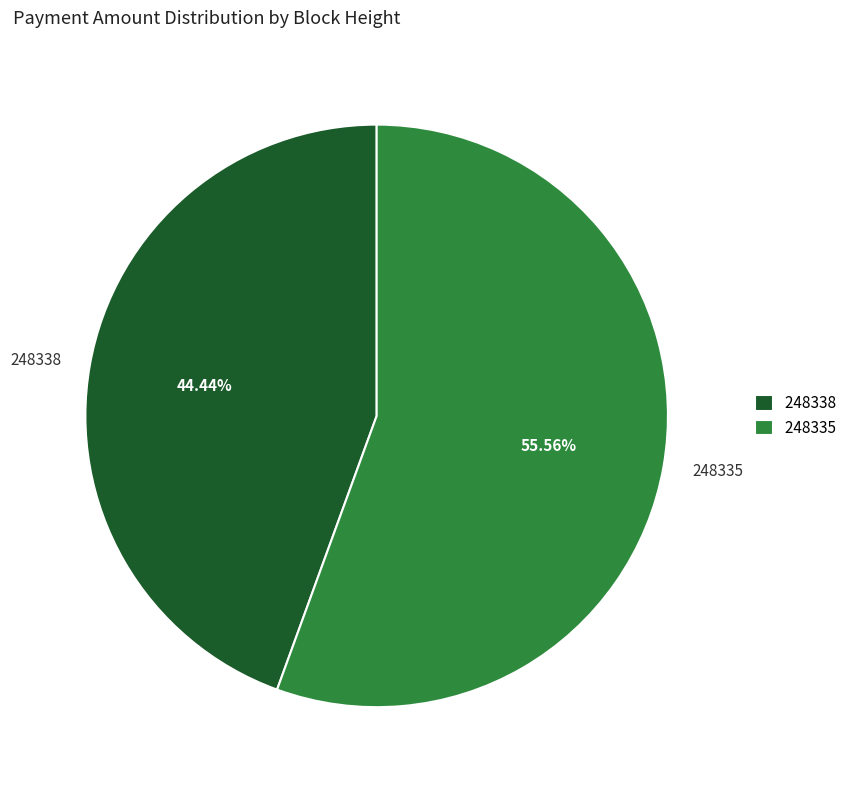

To the nearest percent, what is the difference between the largest and smallest slice percentages?

11%